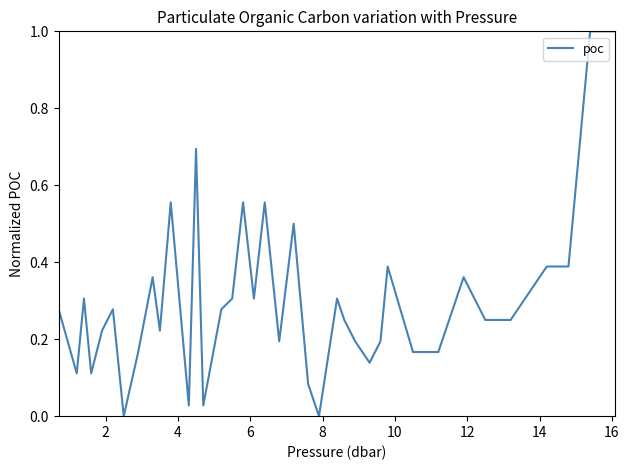

What is the maximum value shown in the chart?

1.0